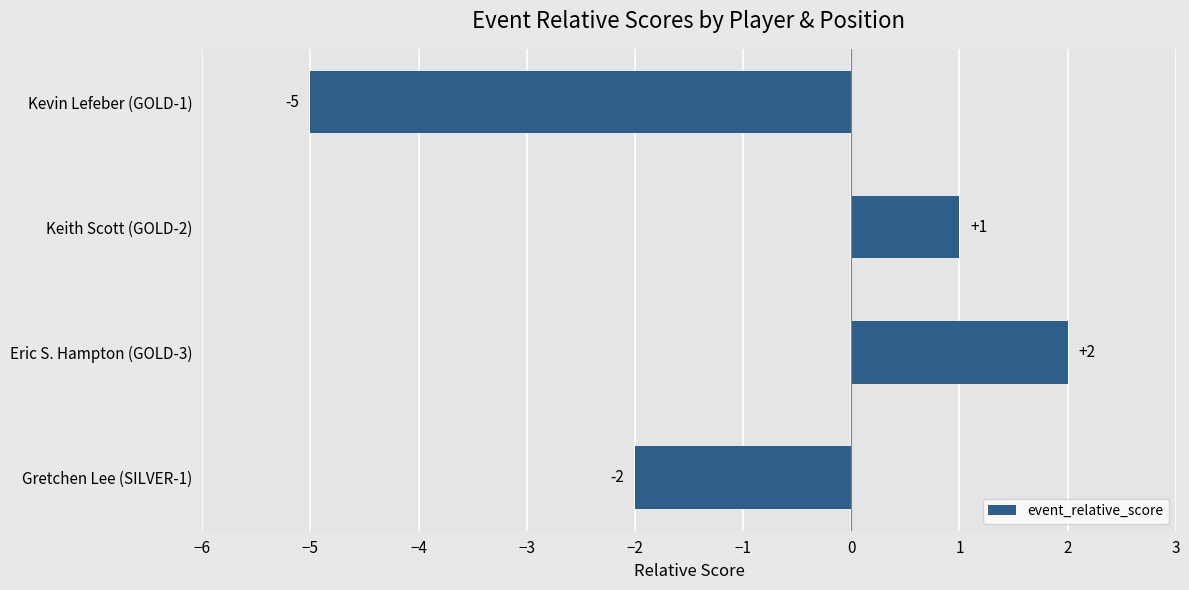

How many categories are shown in the chart?

4